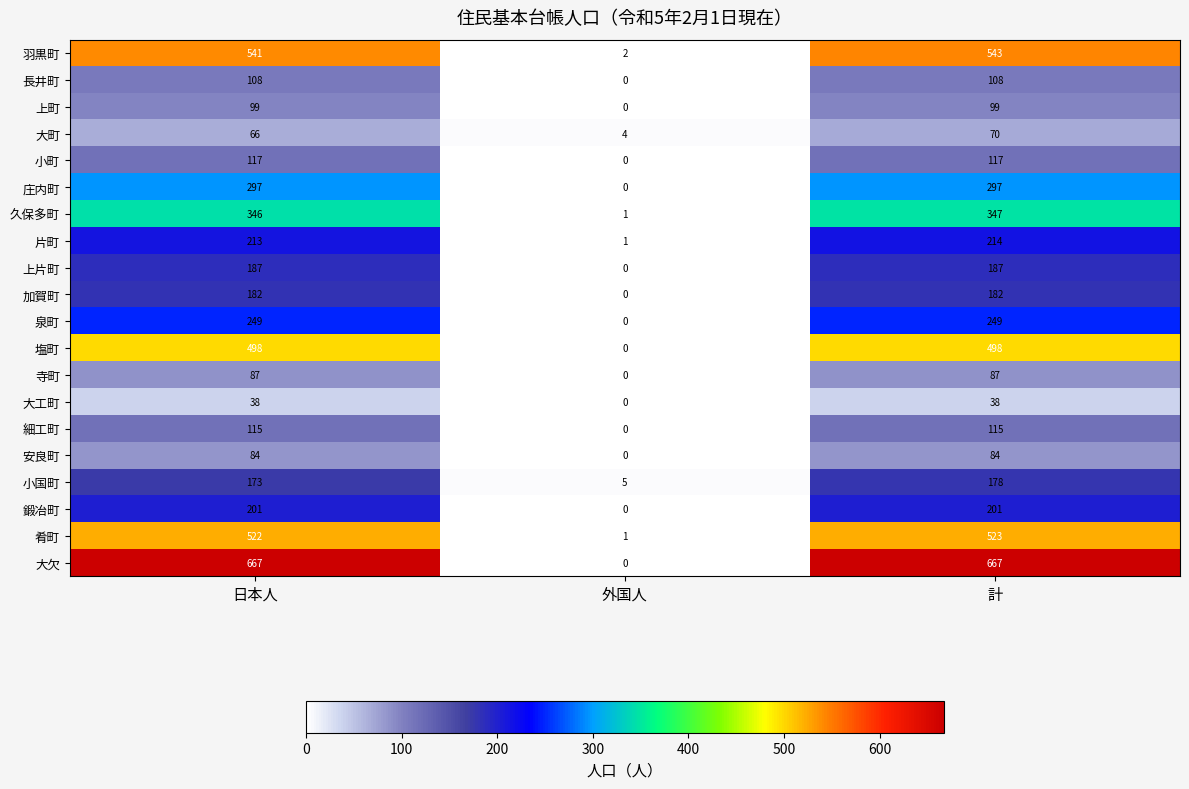

What is the difference between the second highest and minimum values in the 庄内町 series?

297